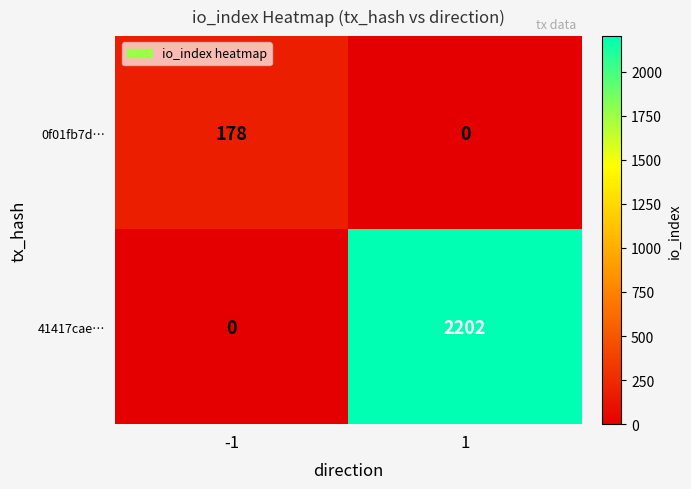

True or false: 0f01fb7d… has a value of 309 at -1.

False